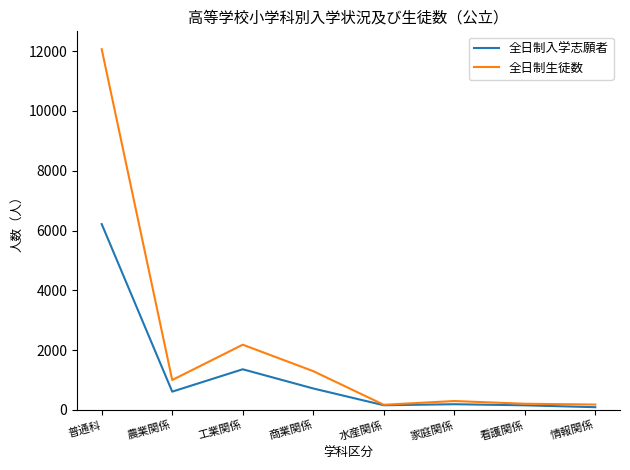

Rank the series by their average value, from lowest to highest.

全日制入学志願者, 全日制生徒数